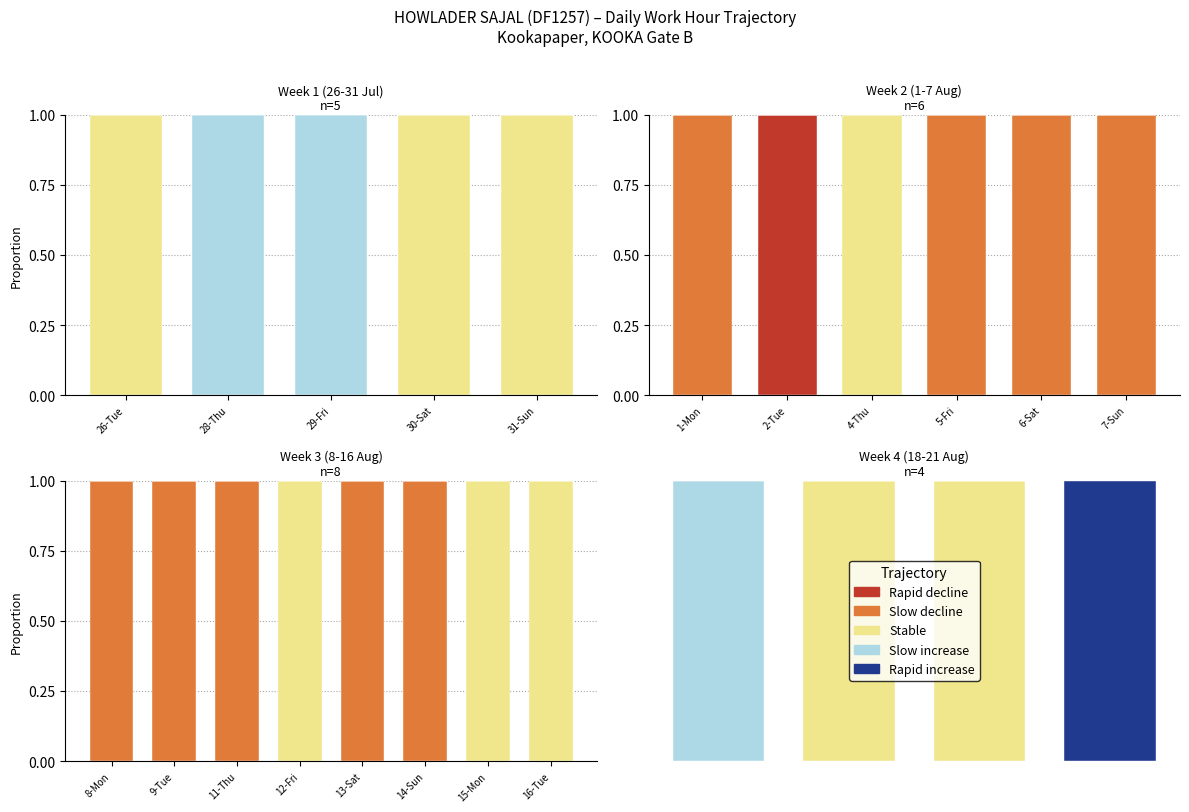

Which series has the largest total across all categories?

Stable